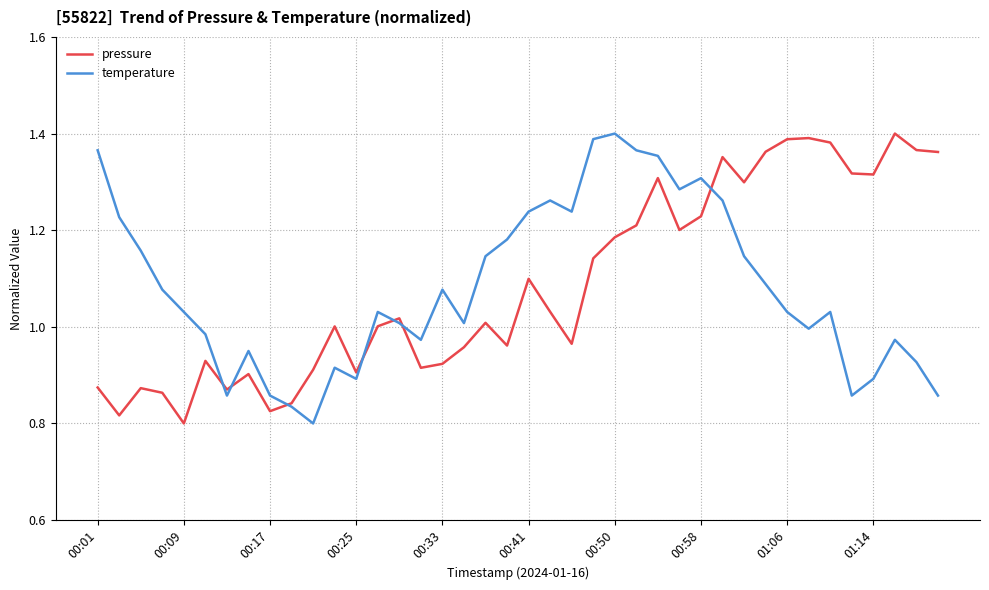

Rank the series at 00:58 from highest to lowest value.

temperature, pressure